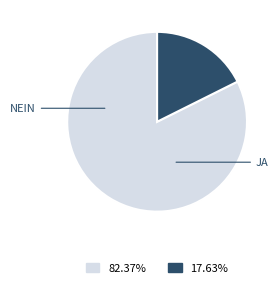

Is there any slice that represents more than half of the pie?

Yes